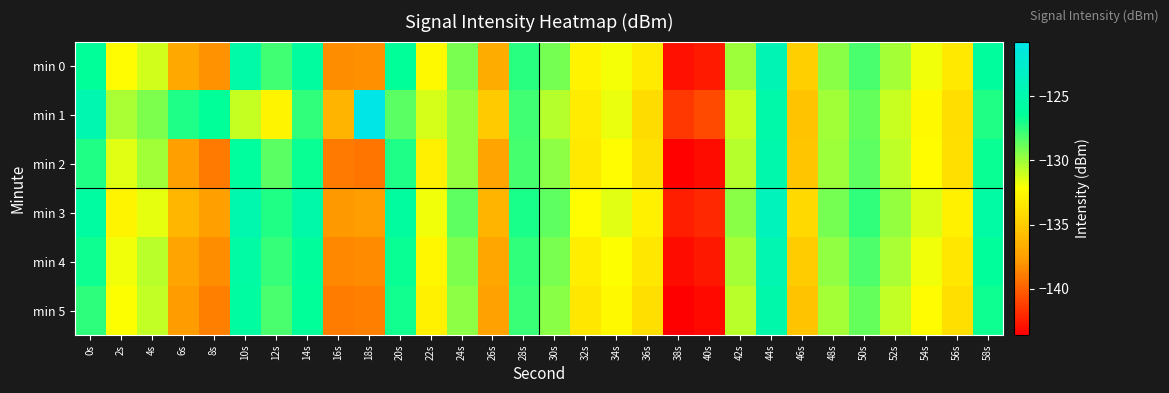

At which category does the chart reach its peak across all series?

18s